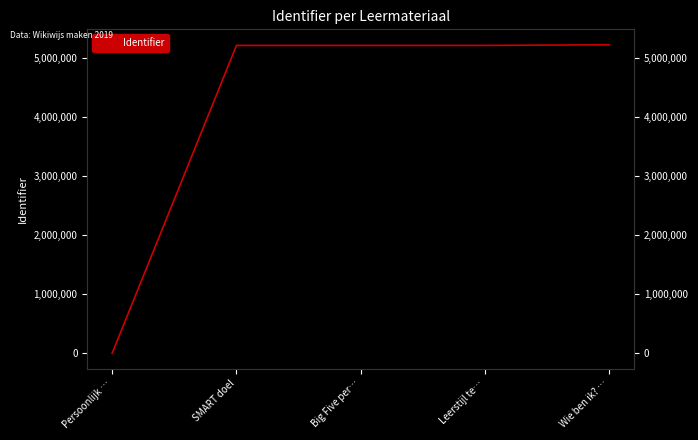

Rank the categories by value from highest to lowest.

Wie ben ik? …, Leerstijl te…, Big Five per…, SMART doel, Persoonlijk …